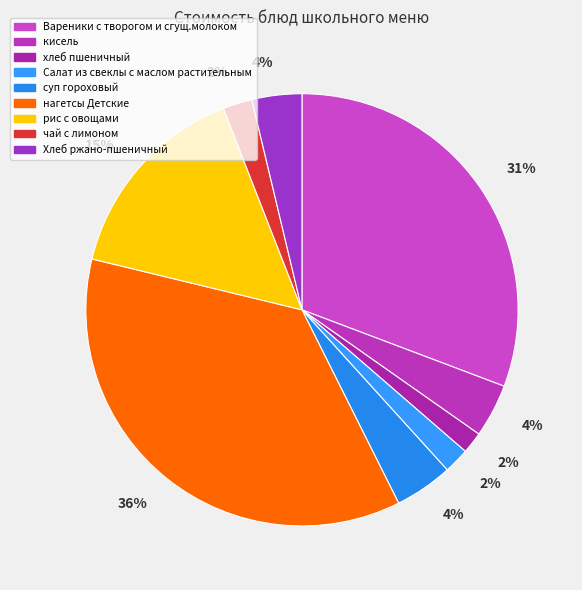

How many segments does this pie chart have?

9